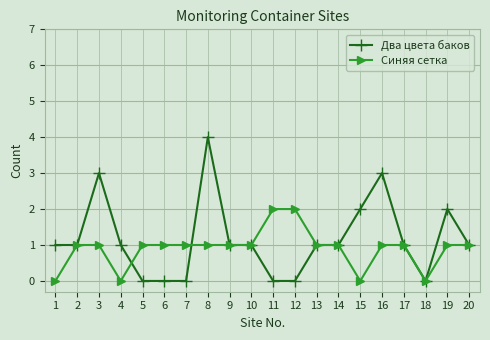

Count the Синяя сетка values in the range 1 to 2.

16